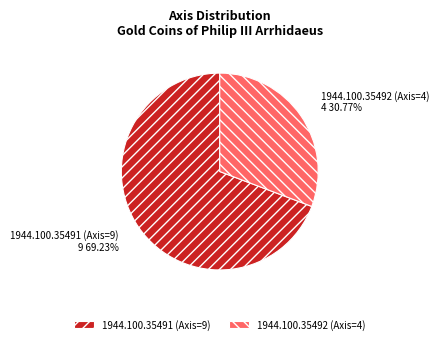

Does any single category account for the majority?

Yes